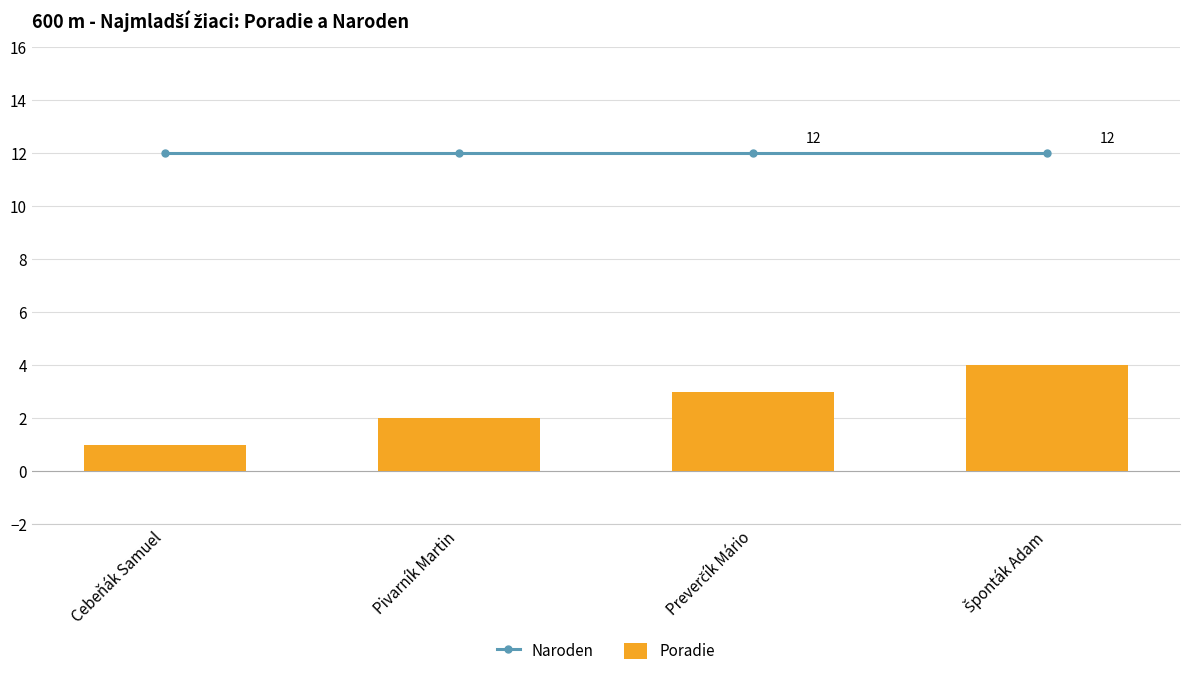

Reading left to right, what are all the values shown in this chart?

Naroden: 12	12	12	12
Poradie: 1	2	3	4